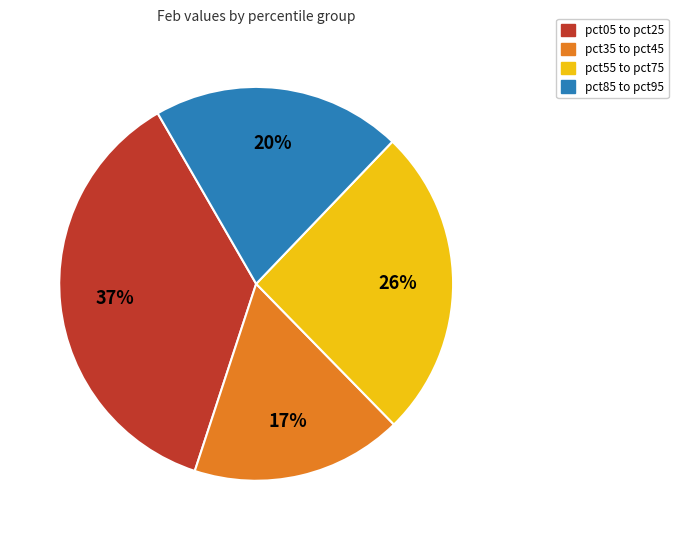

How many slices are in this pie chart?

4